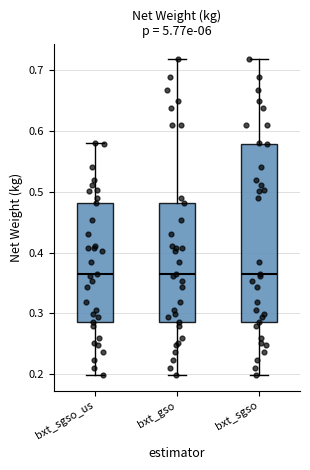

Reading left to right, transcribe this box plot: for each box, give where its median line is, the range the box spans, and where its two whiskers end, as read against the y-axis. The values are not printed on the chart, so give them approximately, as read against the axis.

bxt_sgso_us: median 0.36, box 0.29 to 0.48, whiskers 0.20 to 0.58
bxt_gso: median 0.36, box 0.29 to 0.48, whiskers 0.20 to 0.72
bxt_sgso: median 0.36, box 0.29 to 0.58, whiskers 0.20 to 0.72